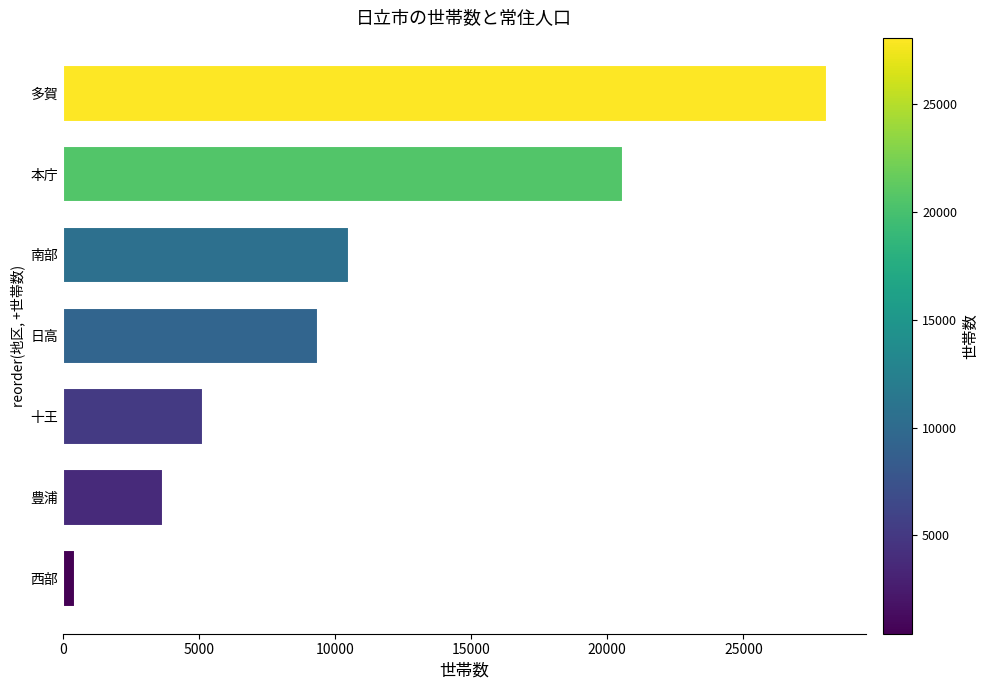

At which label is the value closest to 14263?

南部